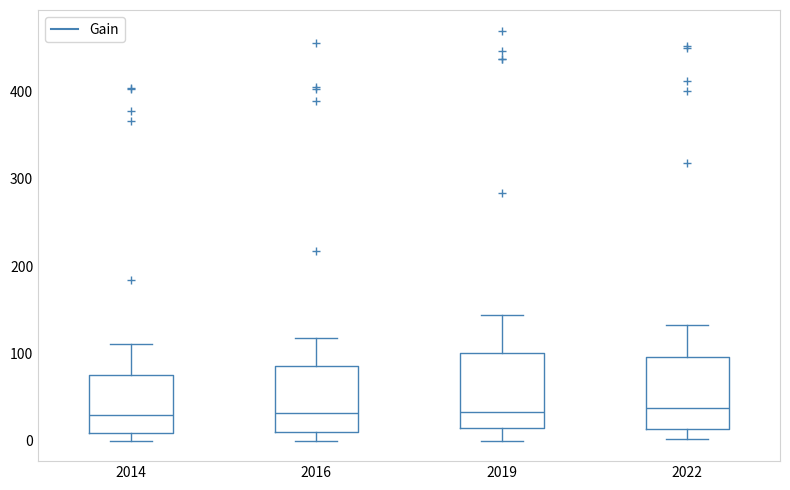

Reading left to right, transcribe this box plot: for each box, give where its median line is, the range the box spans, and where its two whiskers end, as read against the y-axis. The values are not printed on the chart, so give them approximately, as read against the axis.

2014: median 30, box 10 to 70, whiskers 0 to 110
2016: median 30, box 10 to 90, whiskers 0 to 120
2019: median 30, box 10 to 100, whiskers 0 to 140
2022: median 40, box 10 to 100, whiskers 0 to 130